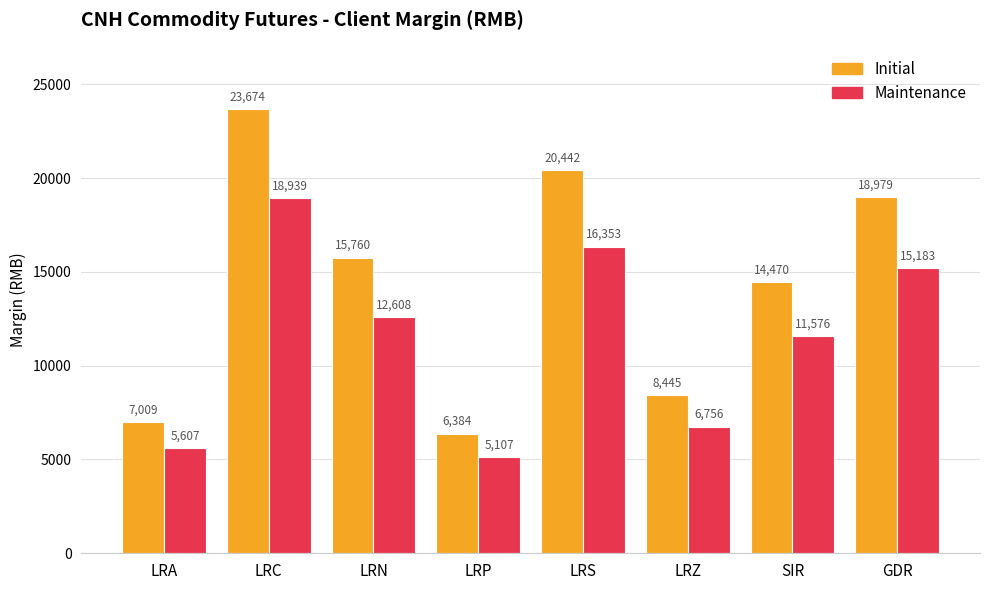

Count the number of categories in the chart.

8